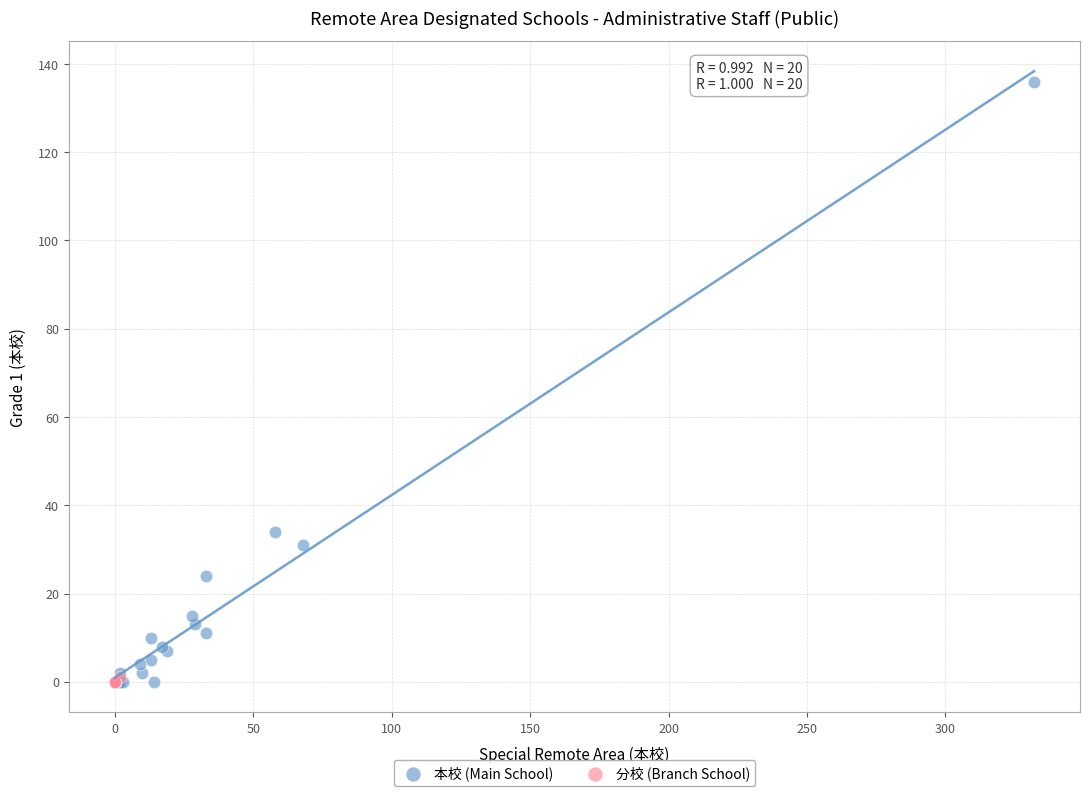

Which series contains the highest Y value?

本校 (Main School)